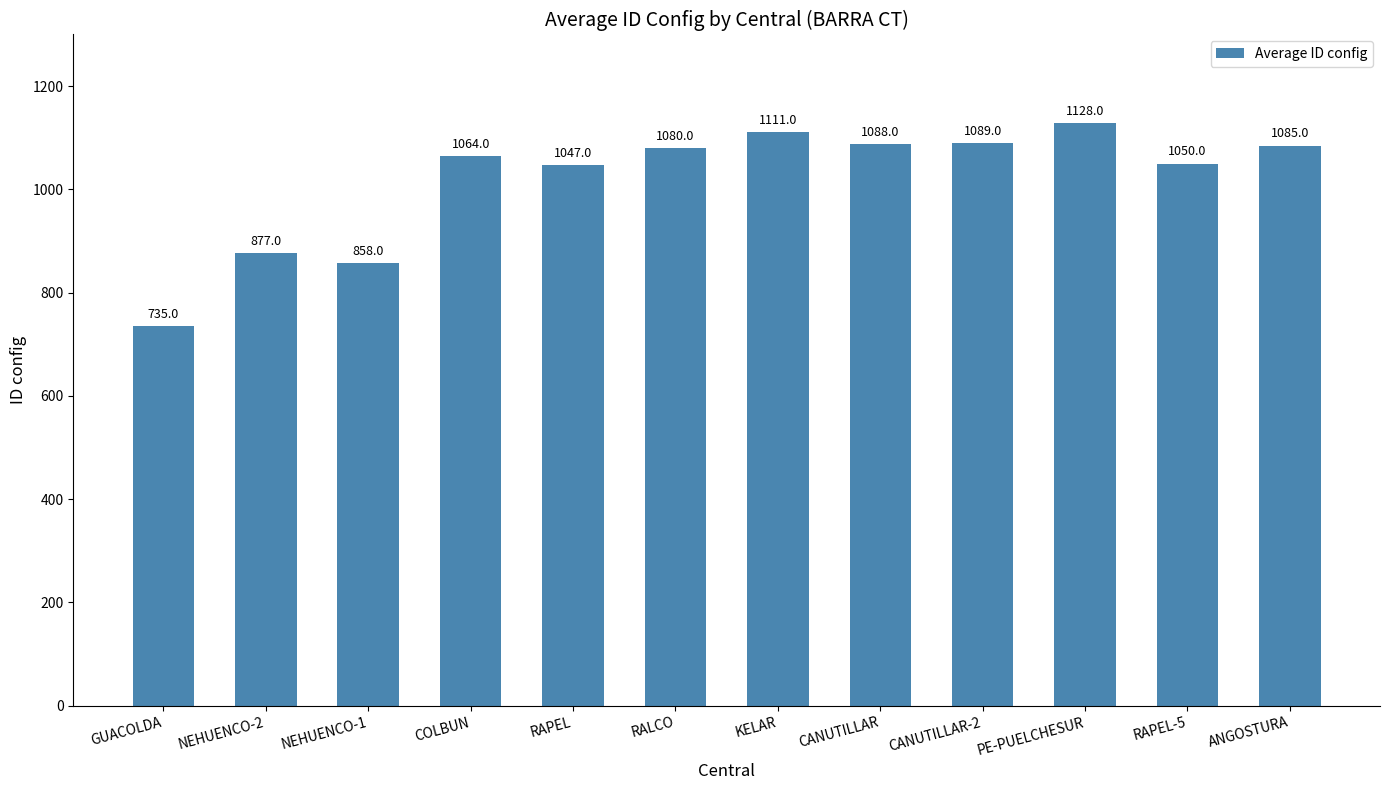

What is the minimum value shown in the chart?

735